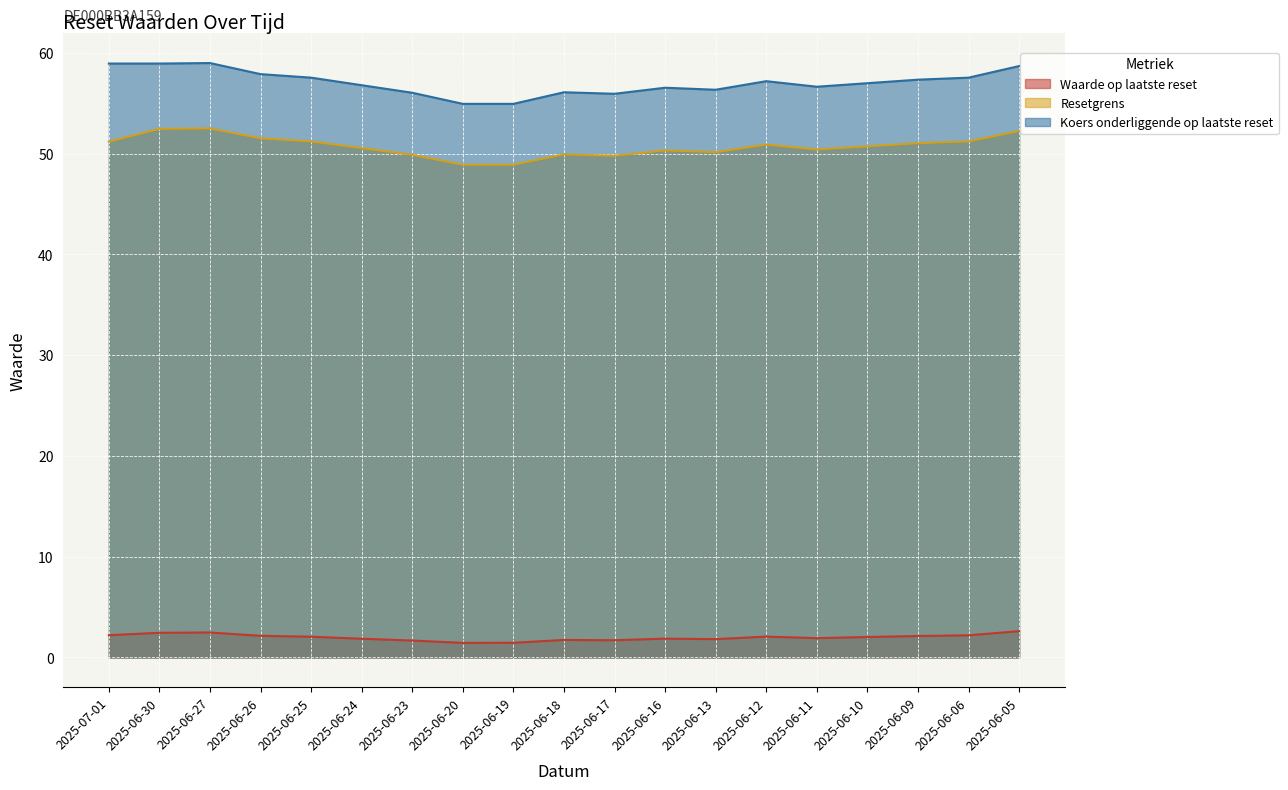

How many lines are shown in the chart?

3